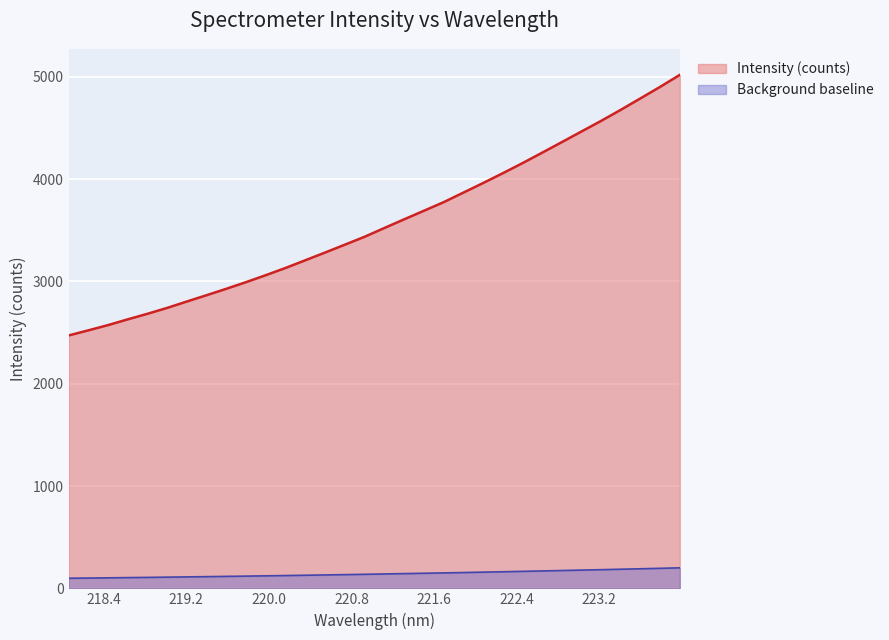

List the labels in order of value, smallest first.

218.0596, 218.2508, 218.442, 218.6332, 218.8244, 219.0156, 219.2067, 219.3979, 219.589, 219.7801, 219.9712, 220.1623, 220.3533, 220.5444, 220.7354, 220.9264, 221.1174, 221.3083, 221.4993, 221.6902, 221.8812, 222.0721, 222.263, 222.4538, 222.6447, 222.8355, 223.0264, 223.2172, 223.408, 223.5987, 223.7895, 223.9802